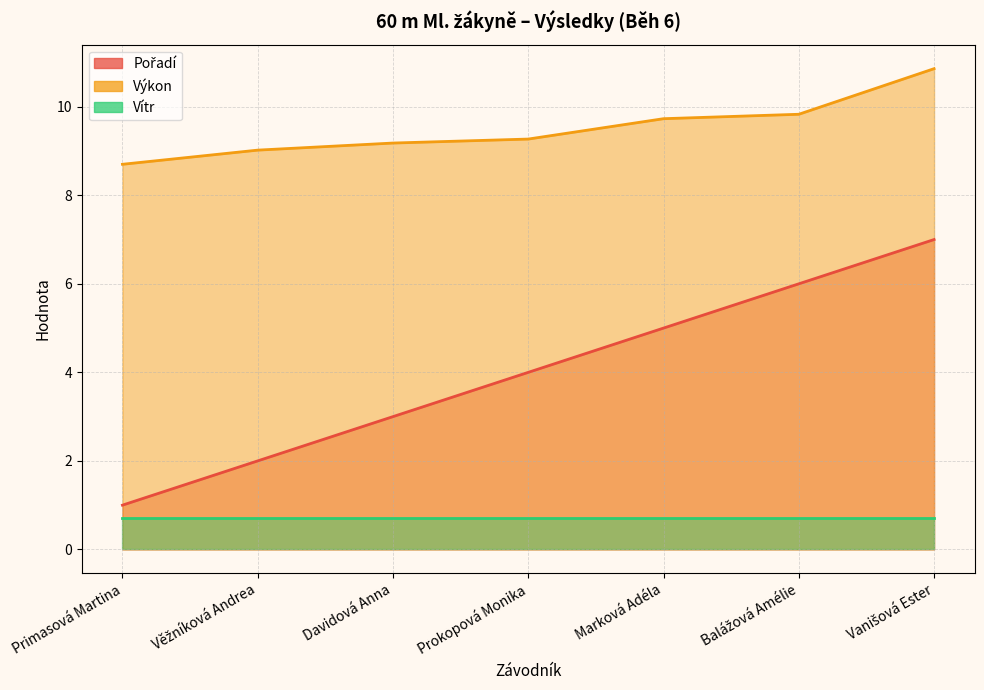

True or false: Pořadí has more than 1 points higher than both neighbors.

False